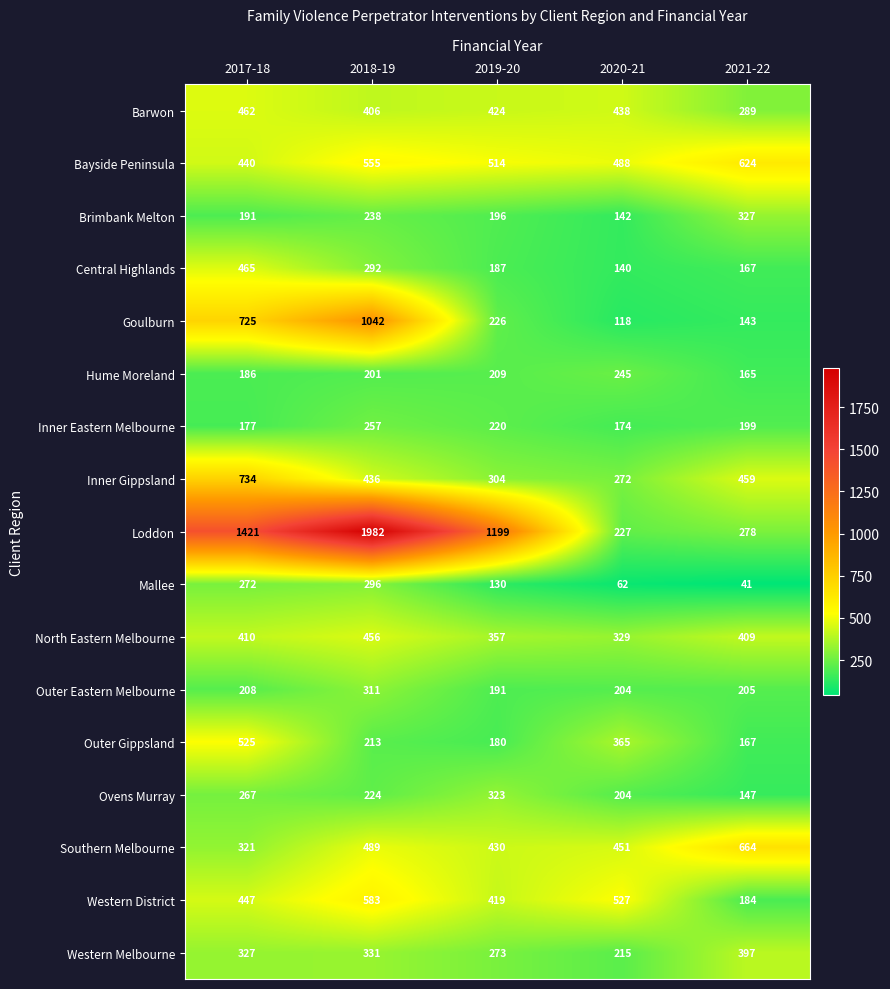

Is it true that Outer Gippsland equals 213 at 2018-19?

True